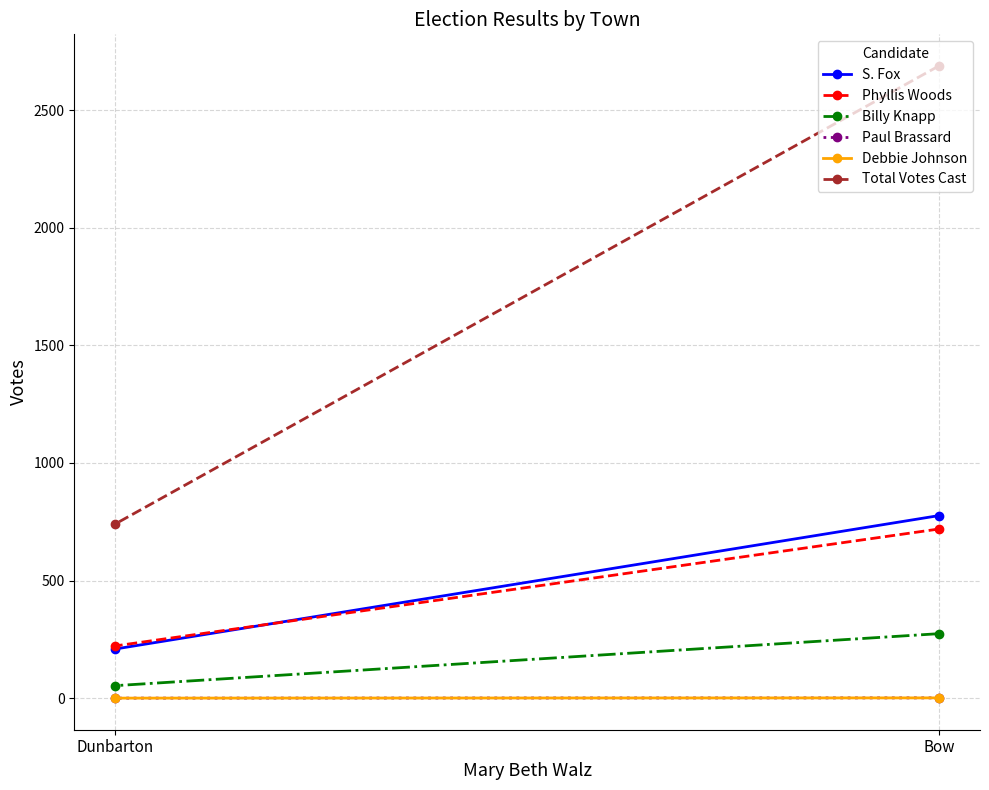

Is the value of Debbie Johnson at Dunbarton greater than the value of Paul Brassard at Dunbarton?

No